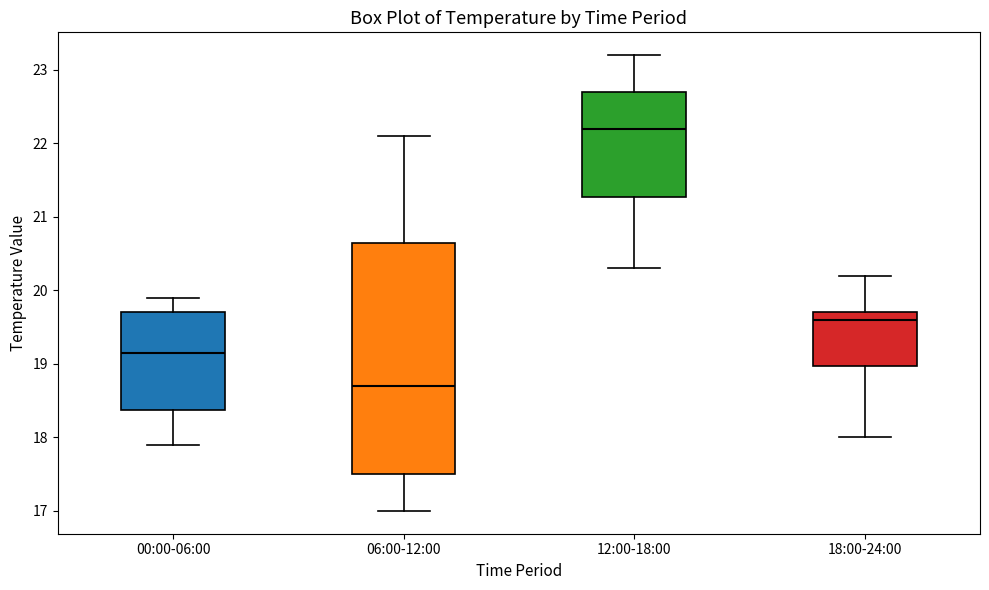

Which box's median line is the highest?

12:00-18:00